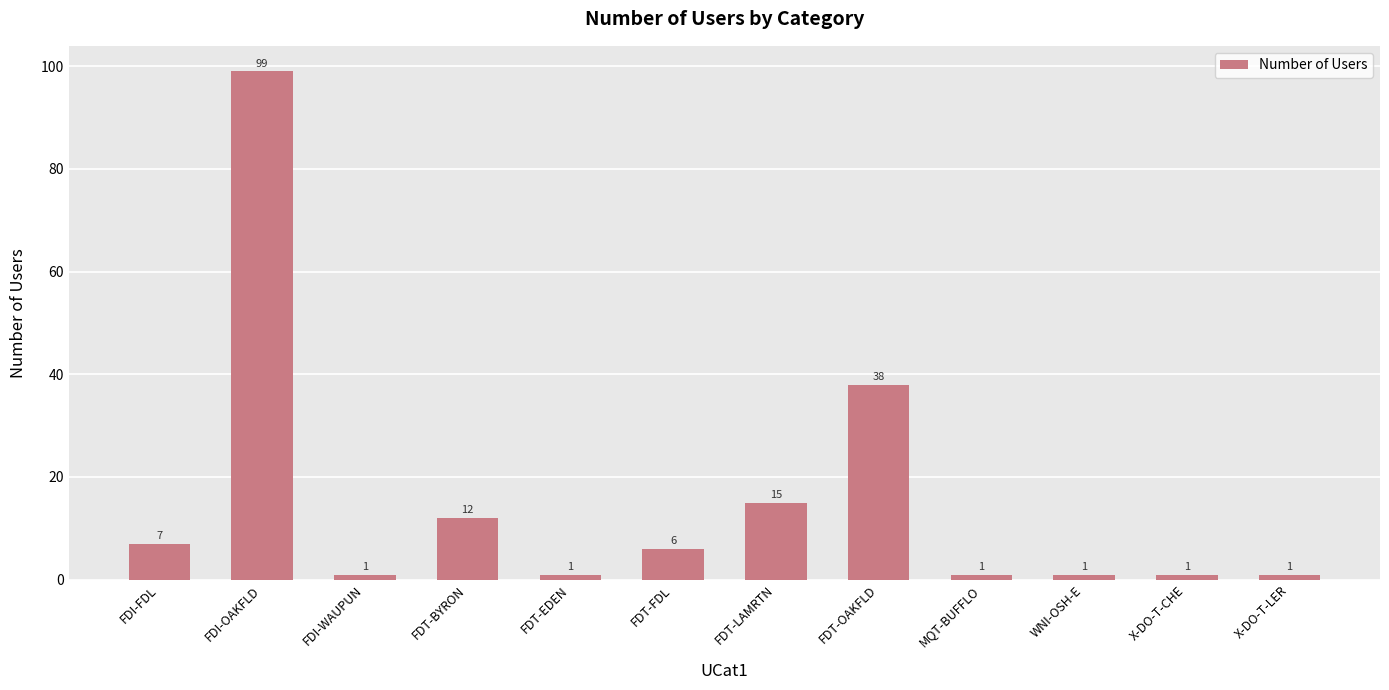

What position from the left is FDI-WAUPUN?

3